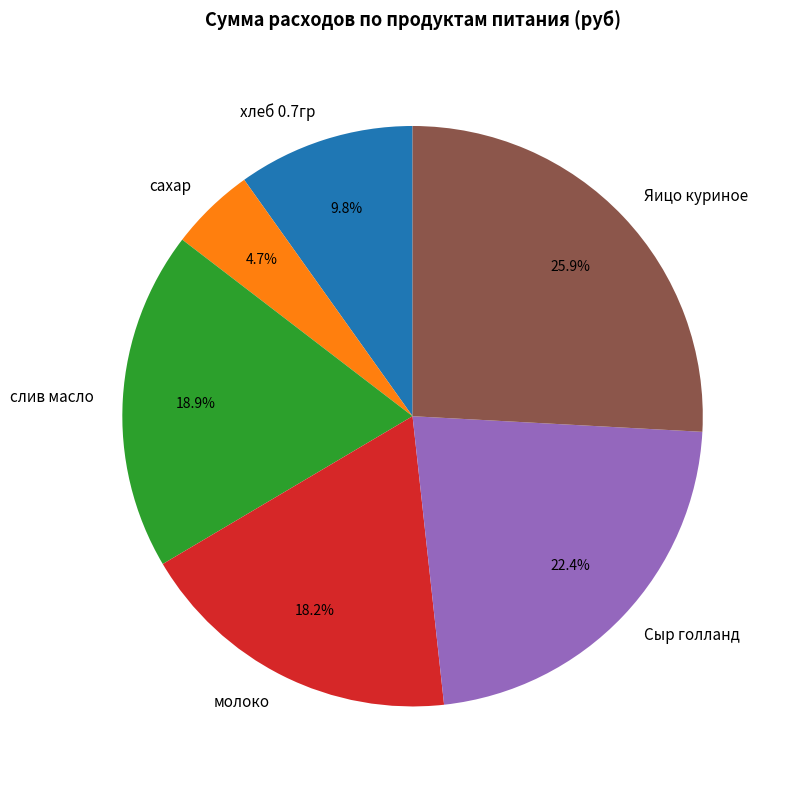

To the nearest percent, what is the average slice percentage?

17%